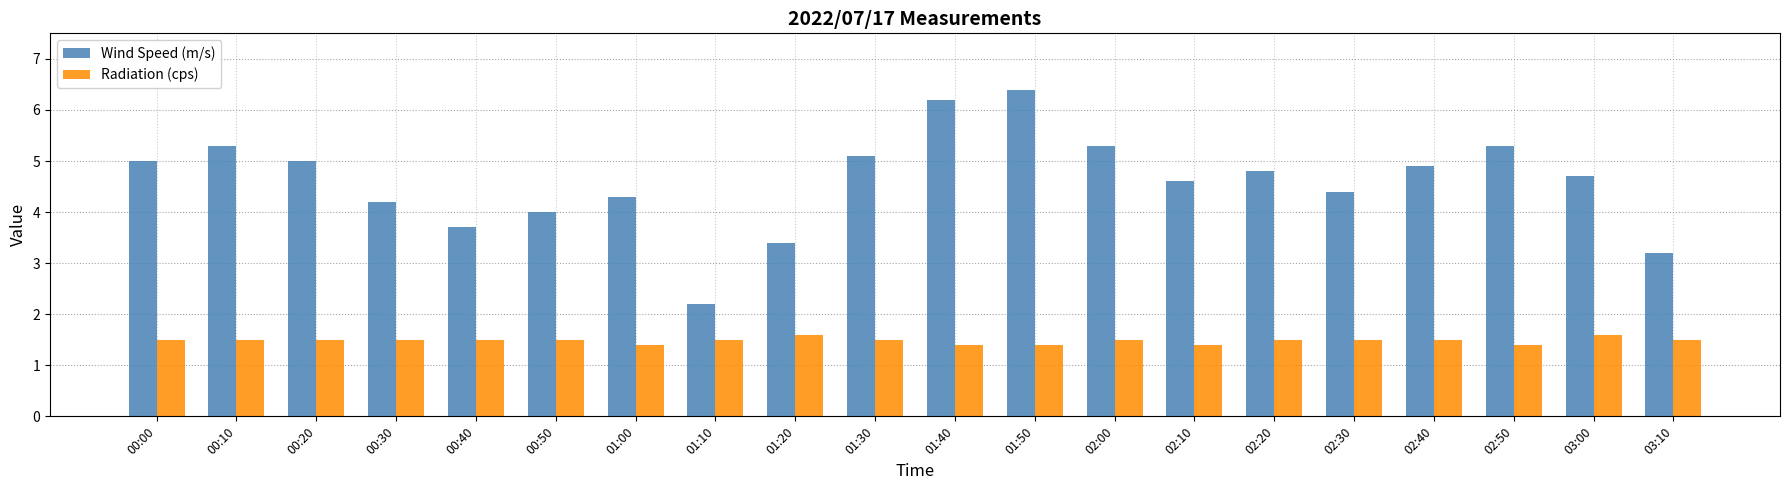

How many groups of bars are there?

20